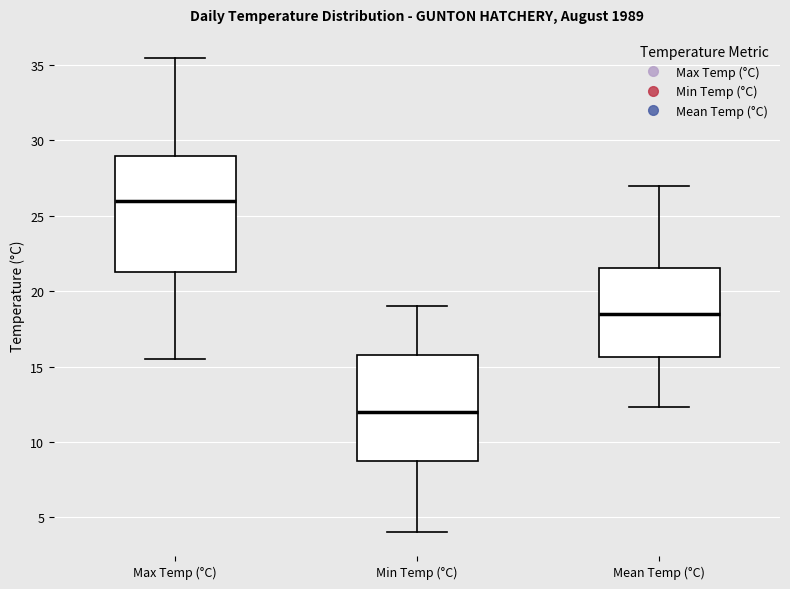

Where does the upper whisker of the box for Max Temp (°C) end on the y-axis? The values are not printed on the chart, so give them approximately, as read against the axis.

35.5